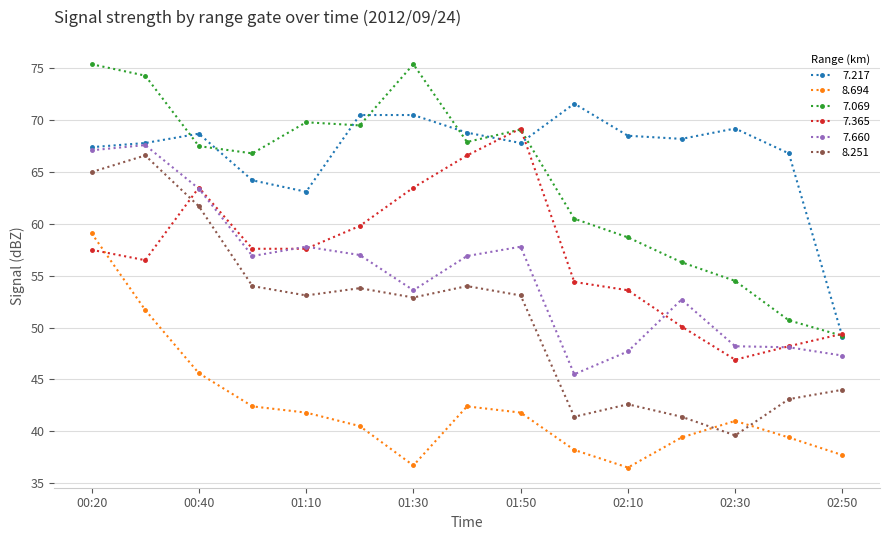

True or false: 8.694 has more than 1 interior local peaks.

True